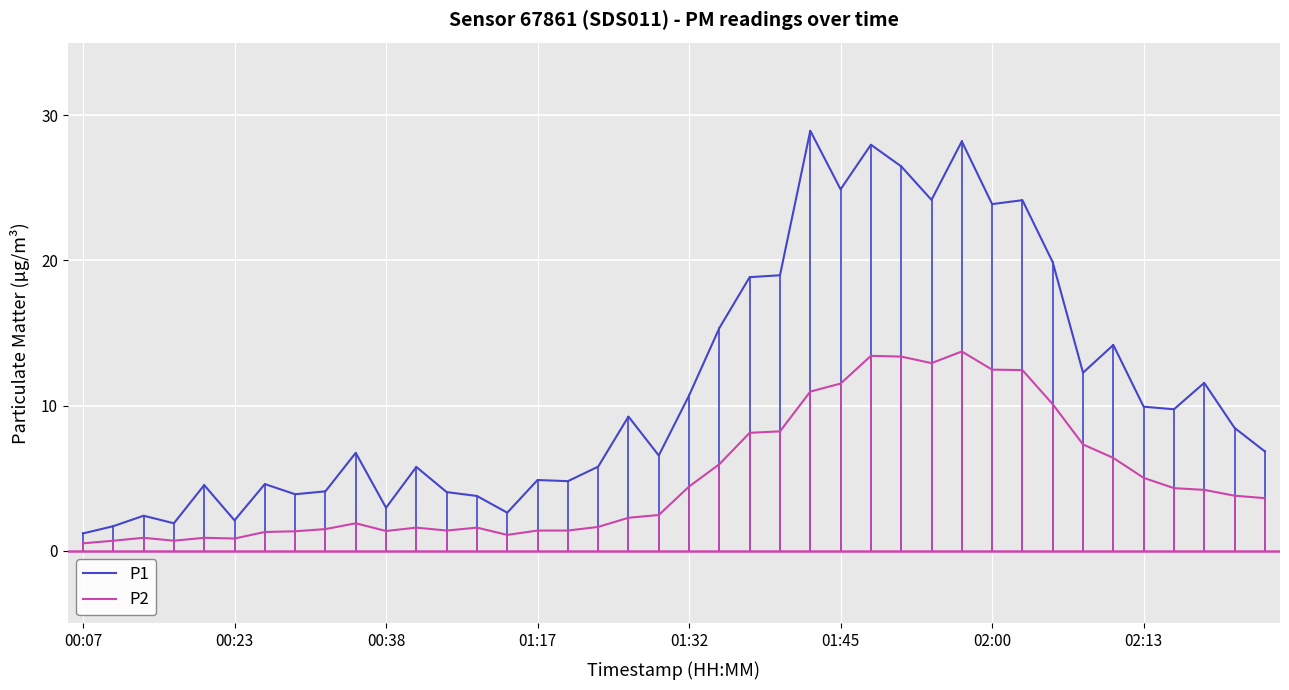

Which series has the largest range (max minus min)?

P1